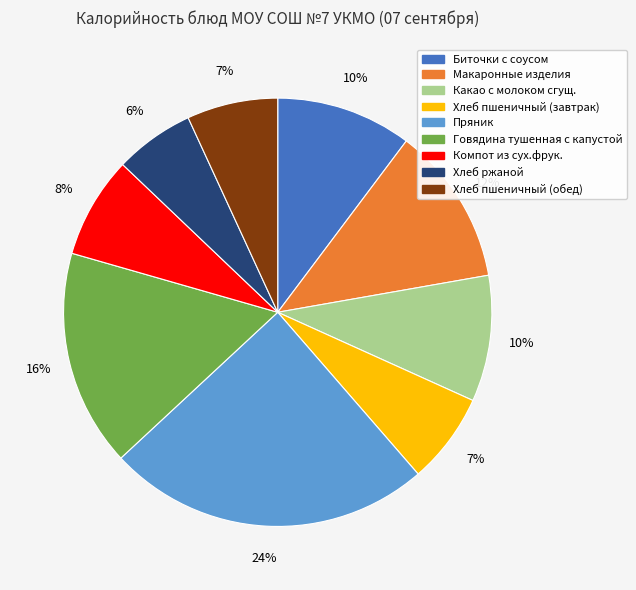

Is the sum of Какао с молоком сгущ. and Макаронные изделия greater than half?

No